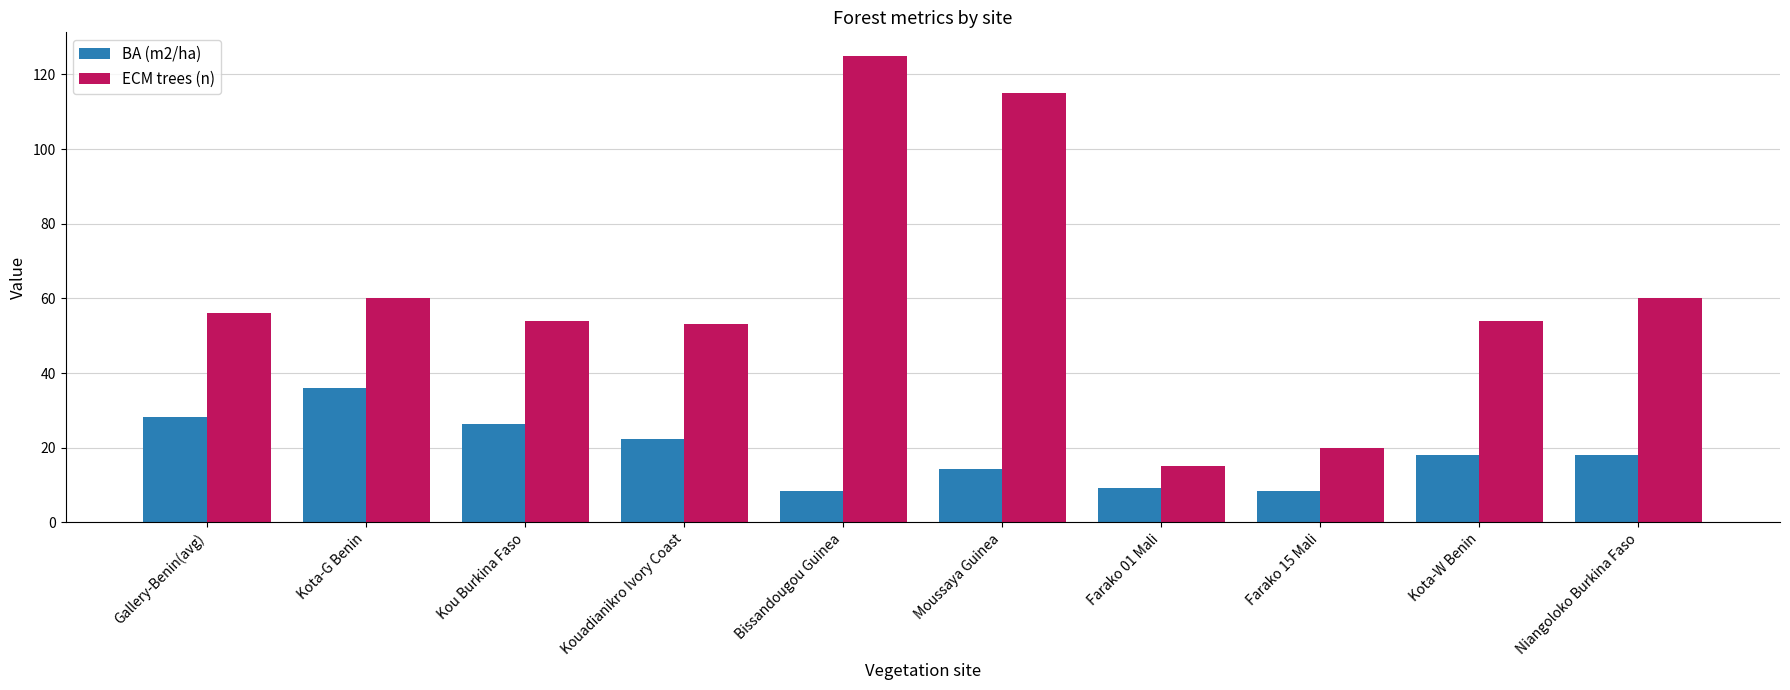

At Farako 15 Mali, list the series in order from smallest to largest.

BA (m2/ha), ECM trees (n)